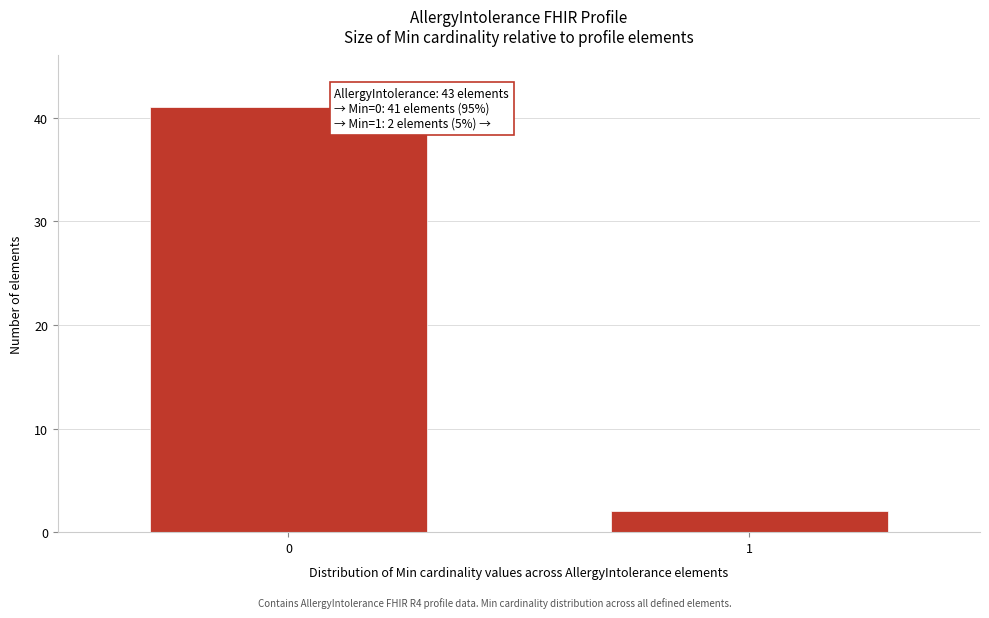

Reading left to right, what are all the values shown in this chart?

0=41	1=2